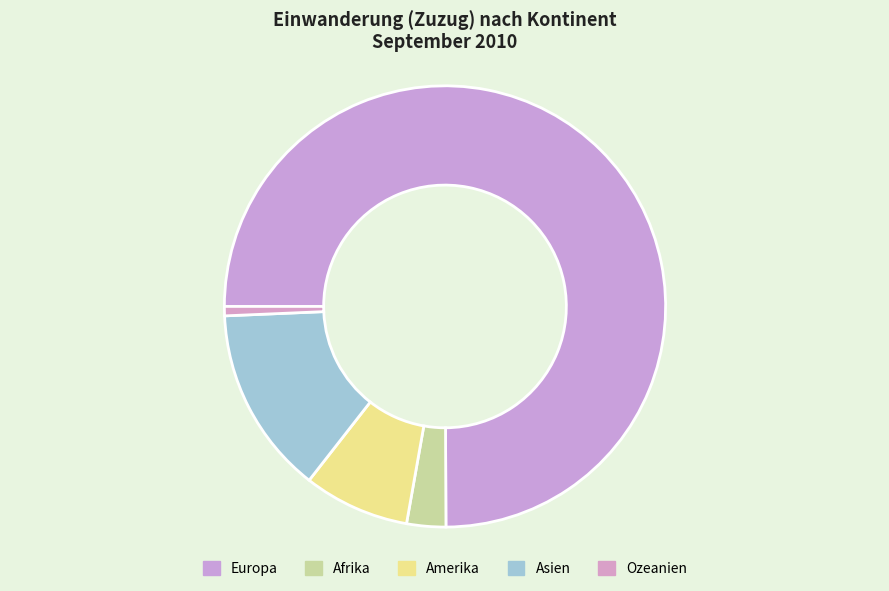

To the nearest percent, what is the combined percentage of Ozeanien and Europa?

76%